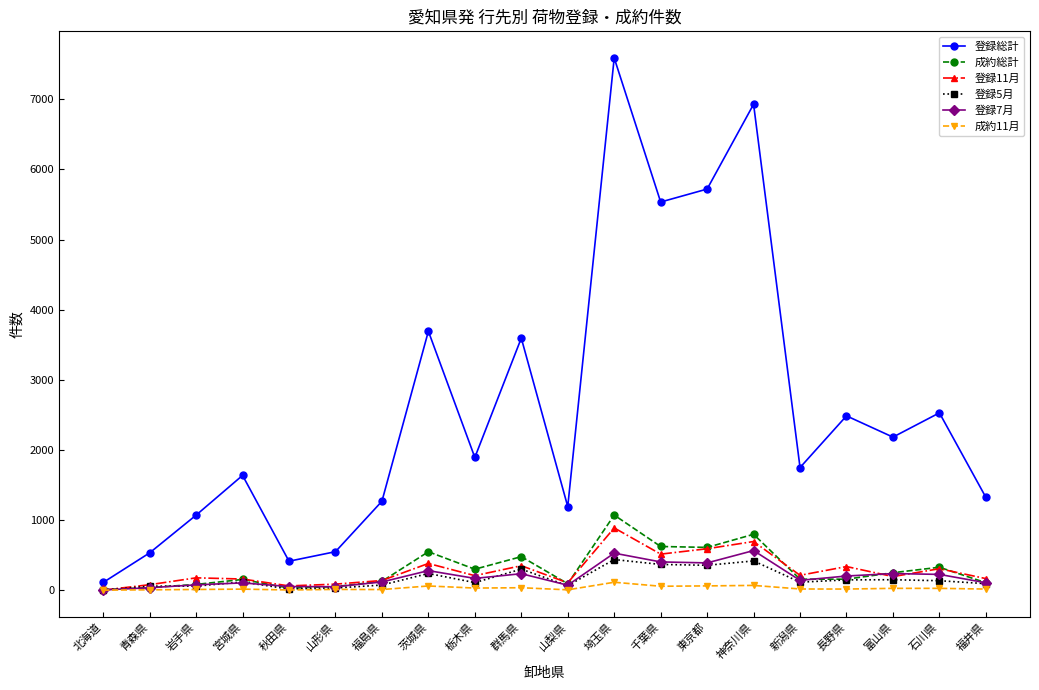

True or false: 登録11月 has more than 0 points higher than both neighbors.

True